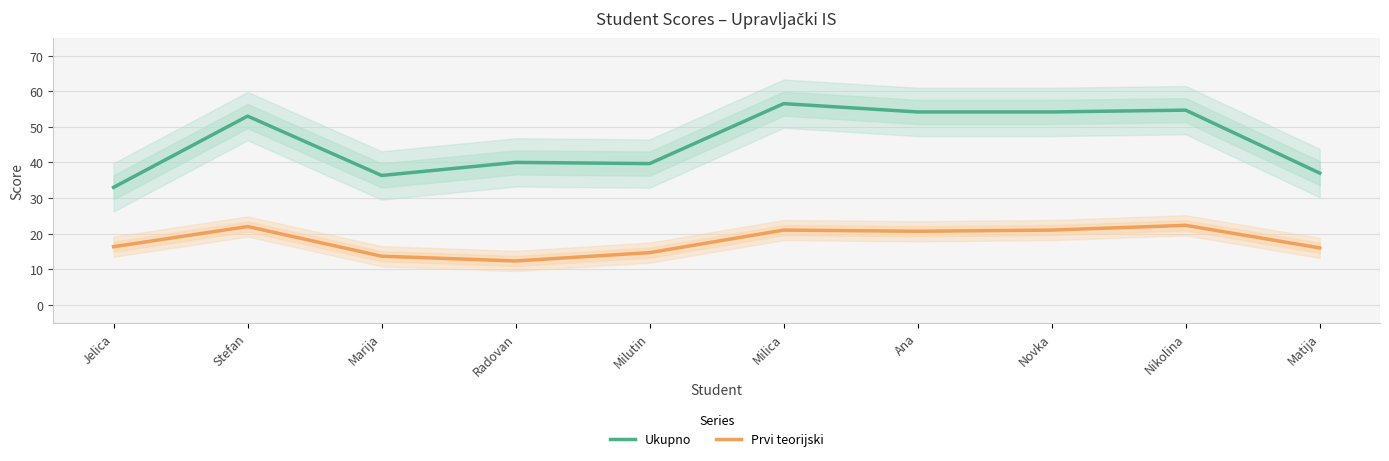

How many data points in Ukupno are less than 53?

5